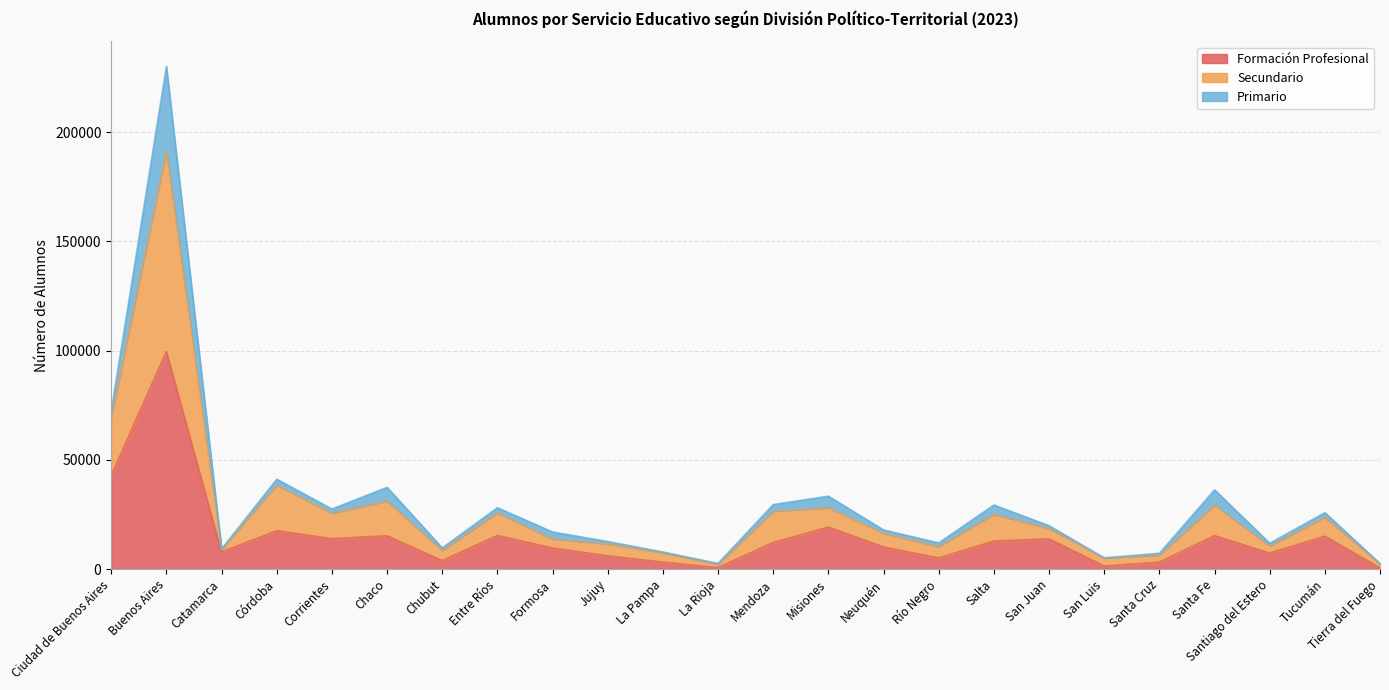

At which category is the sum across all series the highest?

Buenos Aires